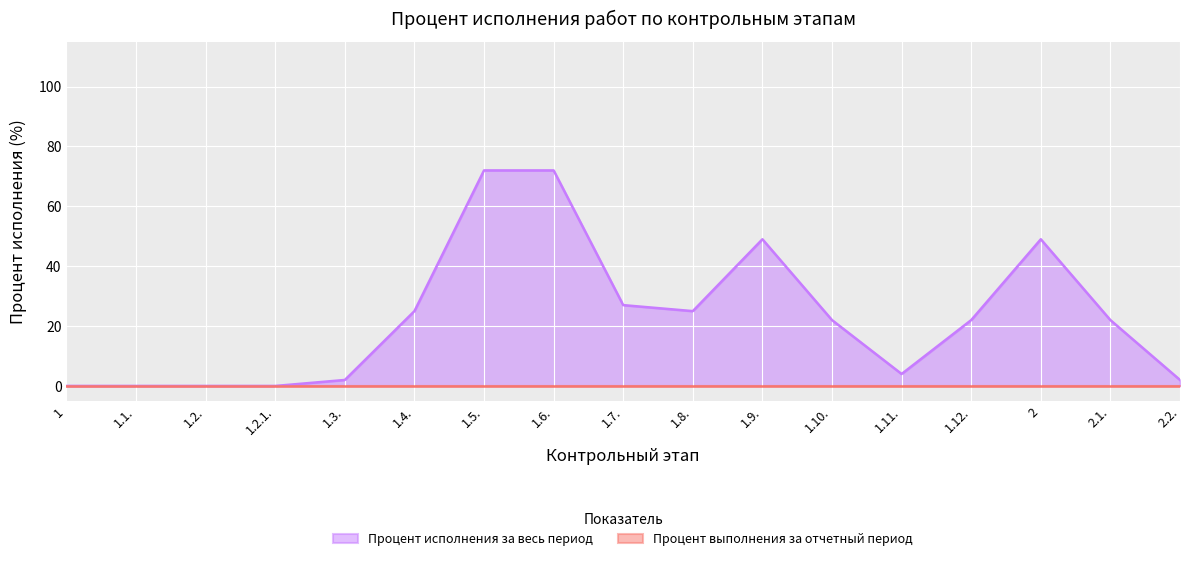

What is the greatest value displayed?

72